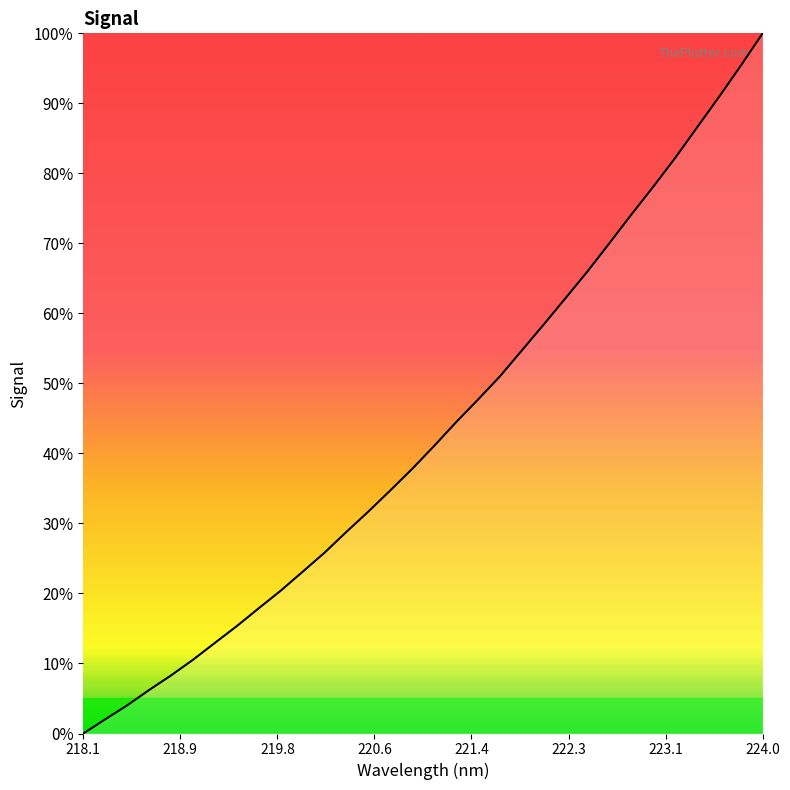

How many values are below 41?

16